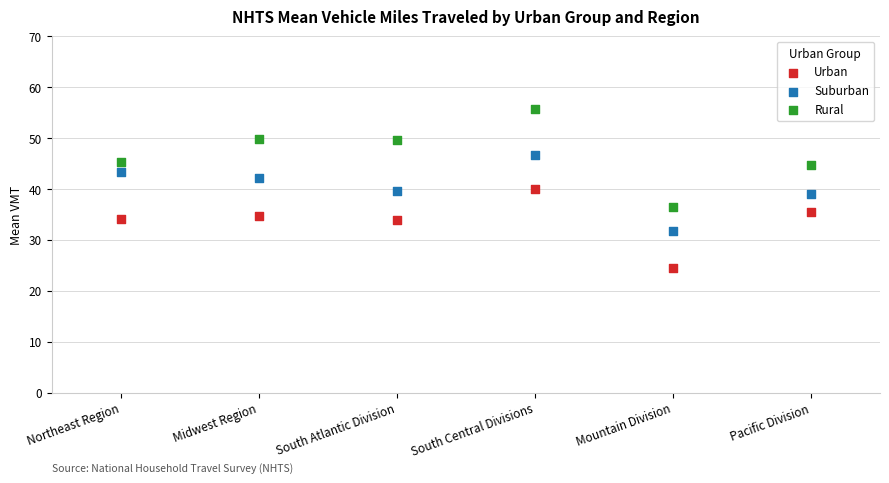

Which series reaches the maximum Y coordinate?

Rural